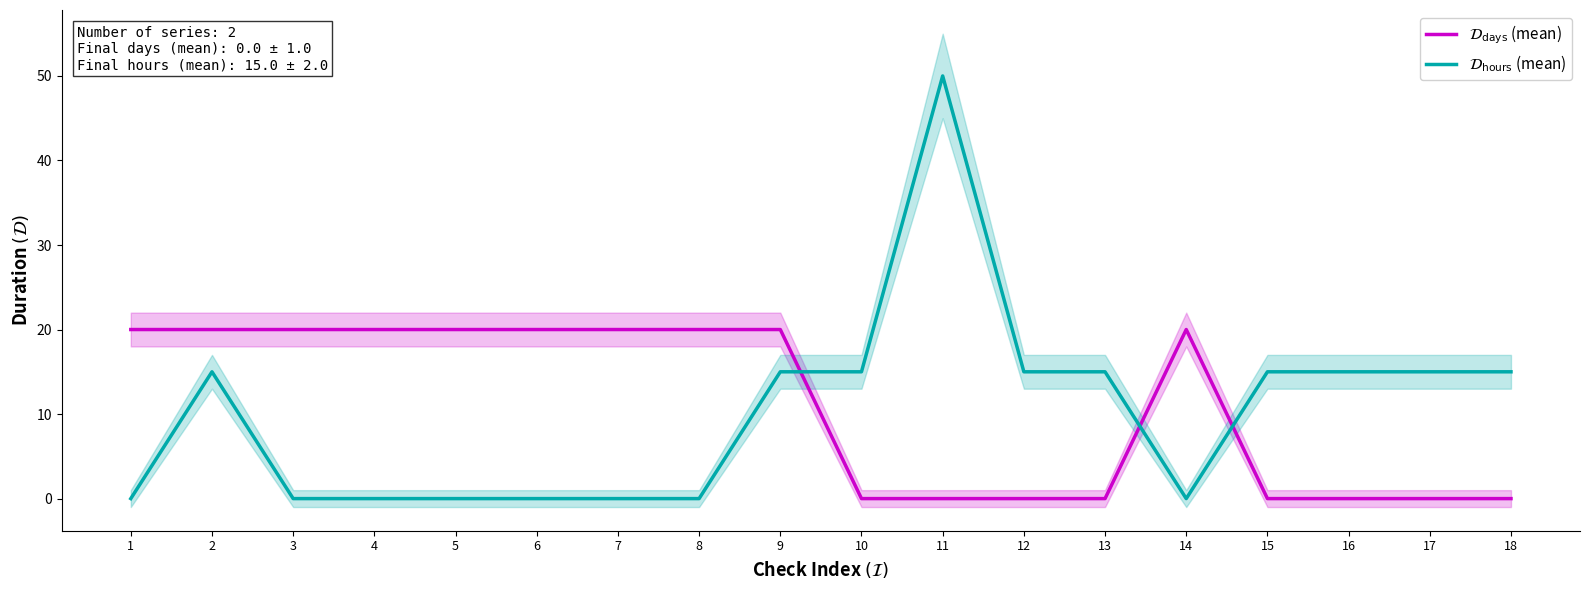

What is the total value across all series at 2?

35